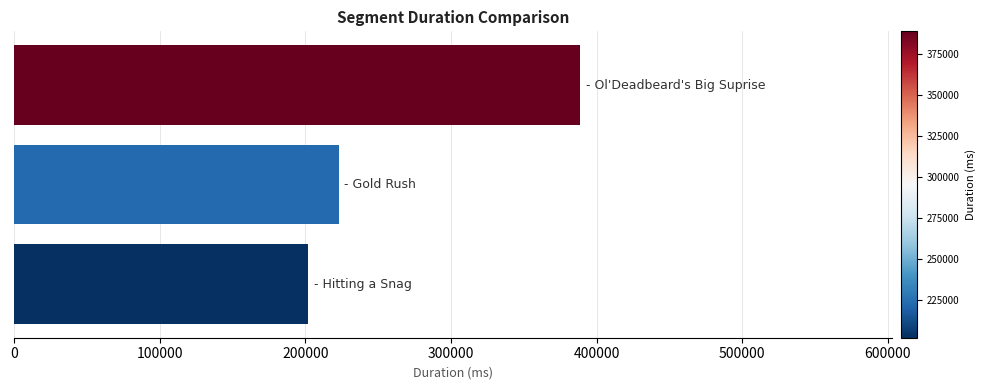

What is the maximum value shown in the chart?

388904